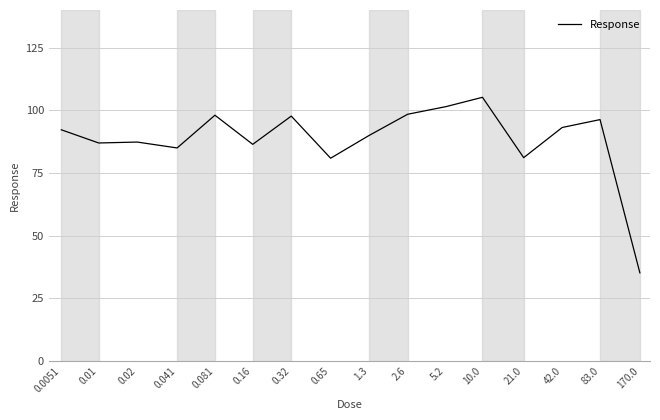

What is the smallest value displayed?

35.2